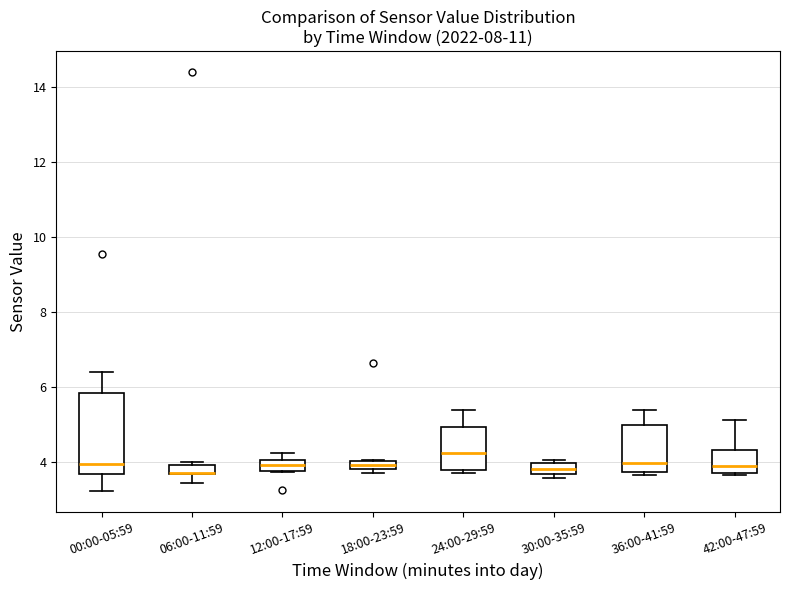

Comparing the boxes themselves (not the whiskers), which one is the tallest?

00:00-05:59